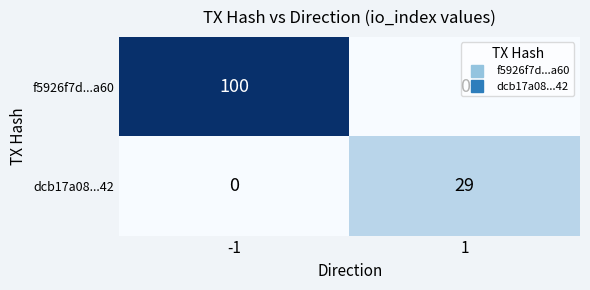

Between -1 and 1, which series saw the biggest shift?

f5926f7d...a60